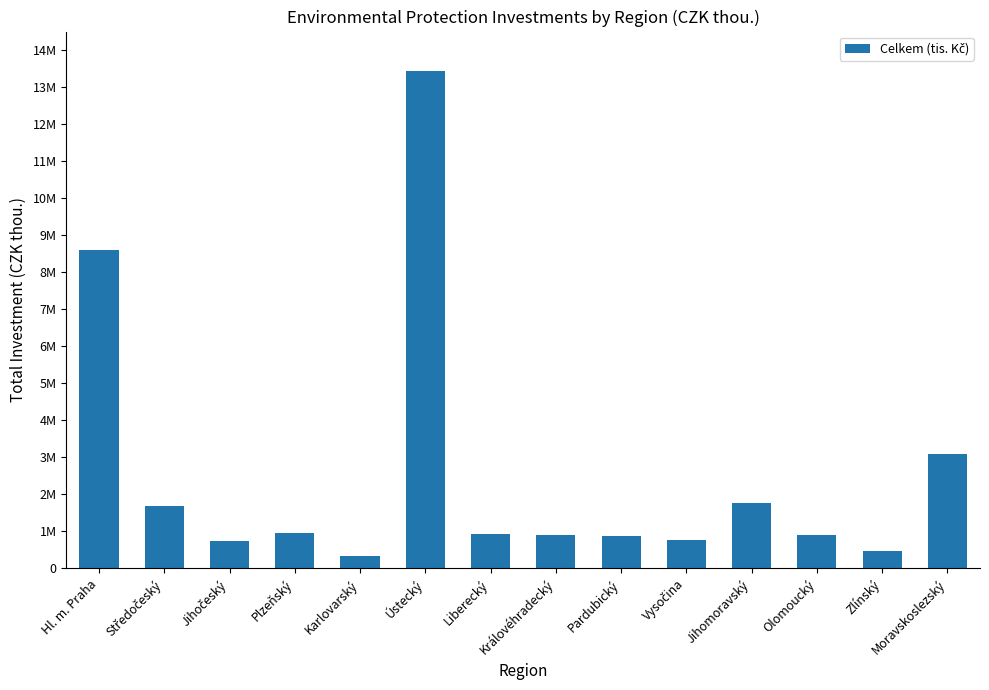

Reading left to right, transcribe all the data shown in this chart.

8594713	1686254	734910	949460	328034	13423373	938988	912967	885837	757185	1764020	899298	463935	3084232